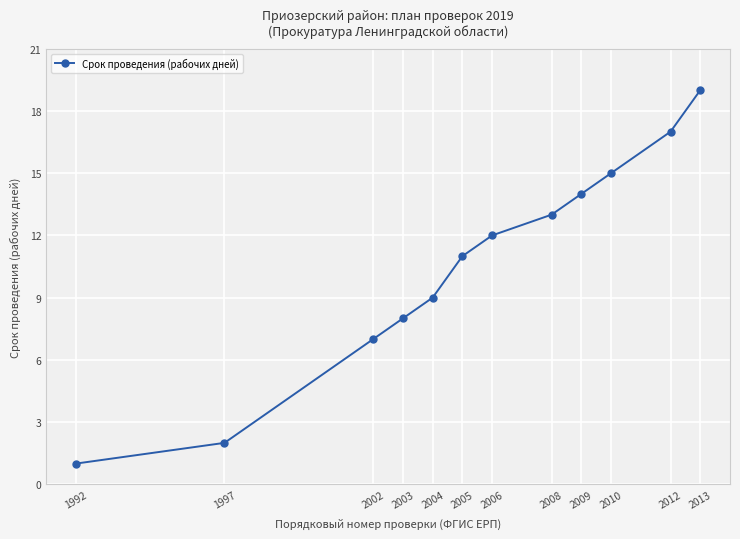

List the labels in order of value, largest first.

2013, 2012, 2010, 2009, 2008, 2006, 2005, 2004, 2003, 2002, 1997, 1992